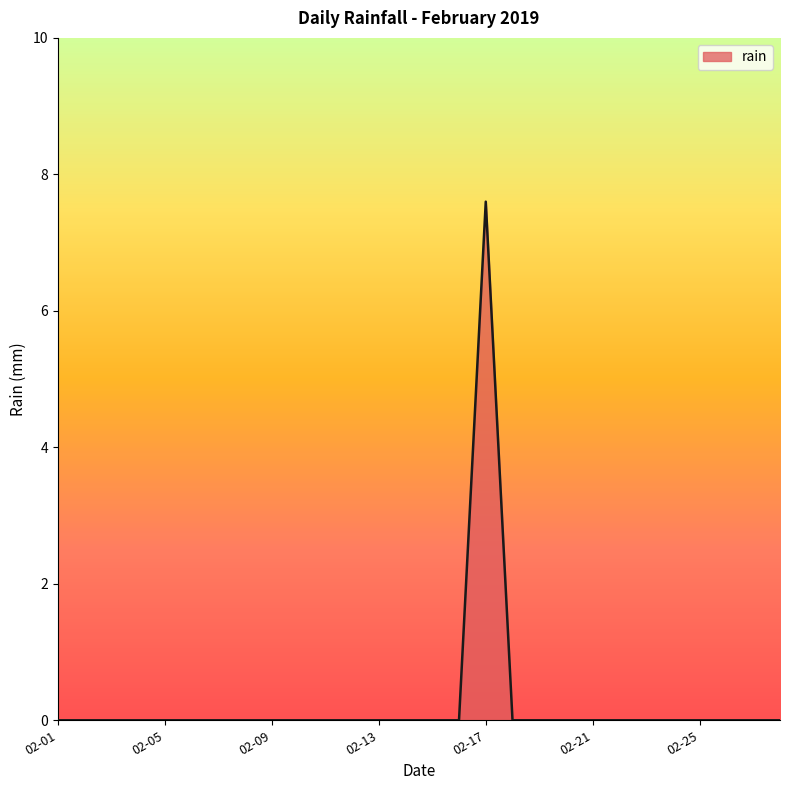

How many lines are shown in the chart?

1